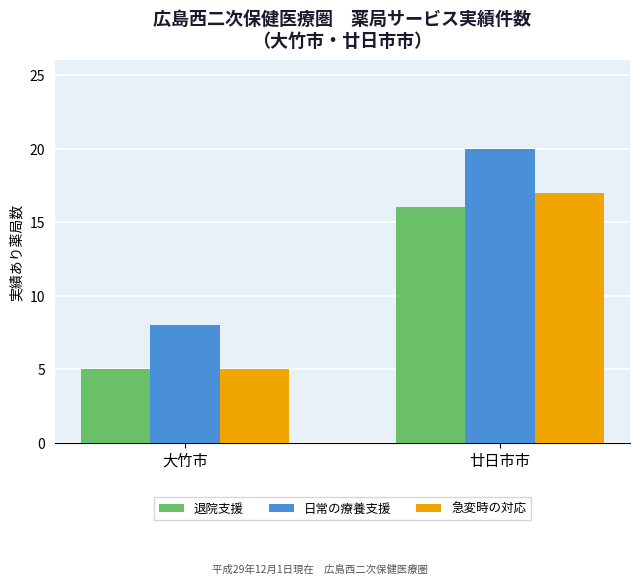

Reading right to left, transcribe all the data shown in this chart.

退院支援: 廿日市市=16	大竹市=5
日常の療養支援: 廿日市市=20	大竹市=8
急変時の対応: 廿日市市=17	大竹市=5